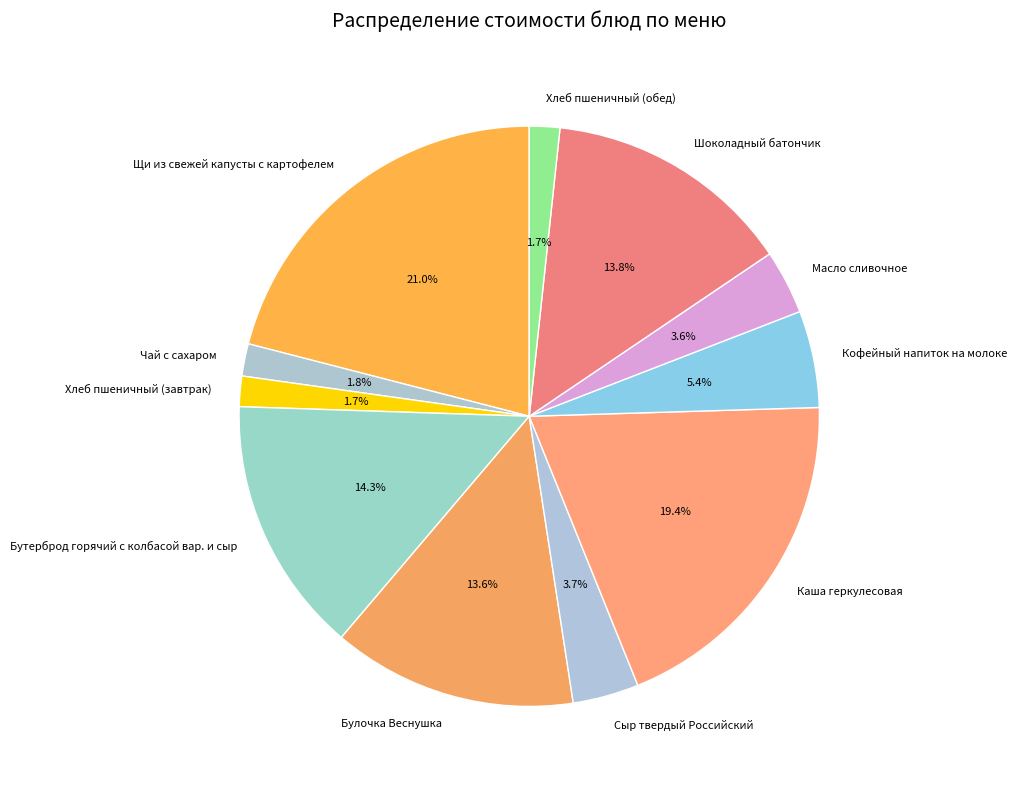

Is there a majority slice in this chart?

No